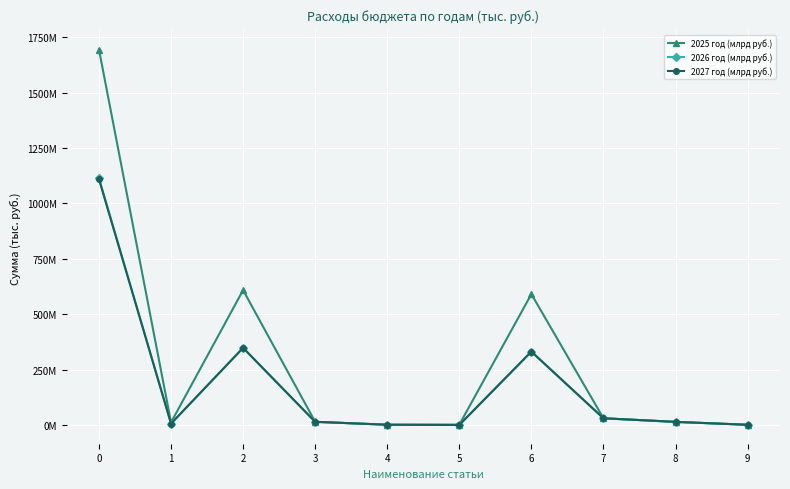

What are all the series names shown in the legend?

2025 год (млрд руб.), 2026 год (млрд руб.), 2027 год (млрд руб.)